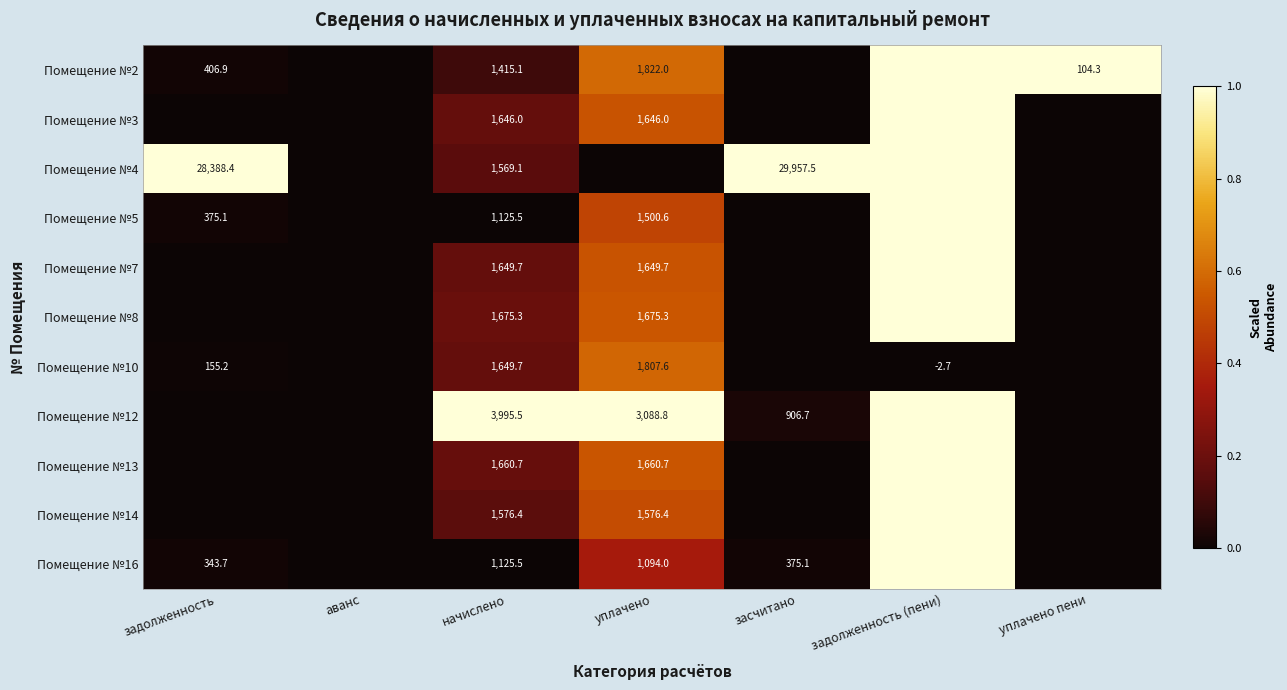

True or false: Помещение №16 has a value of 1125.5 at начислено.

True